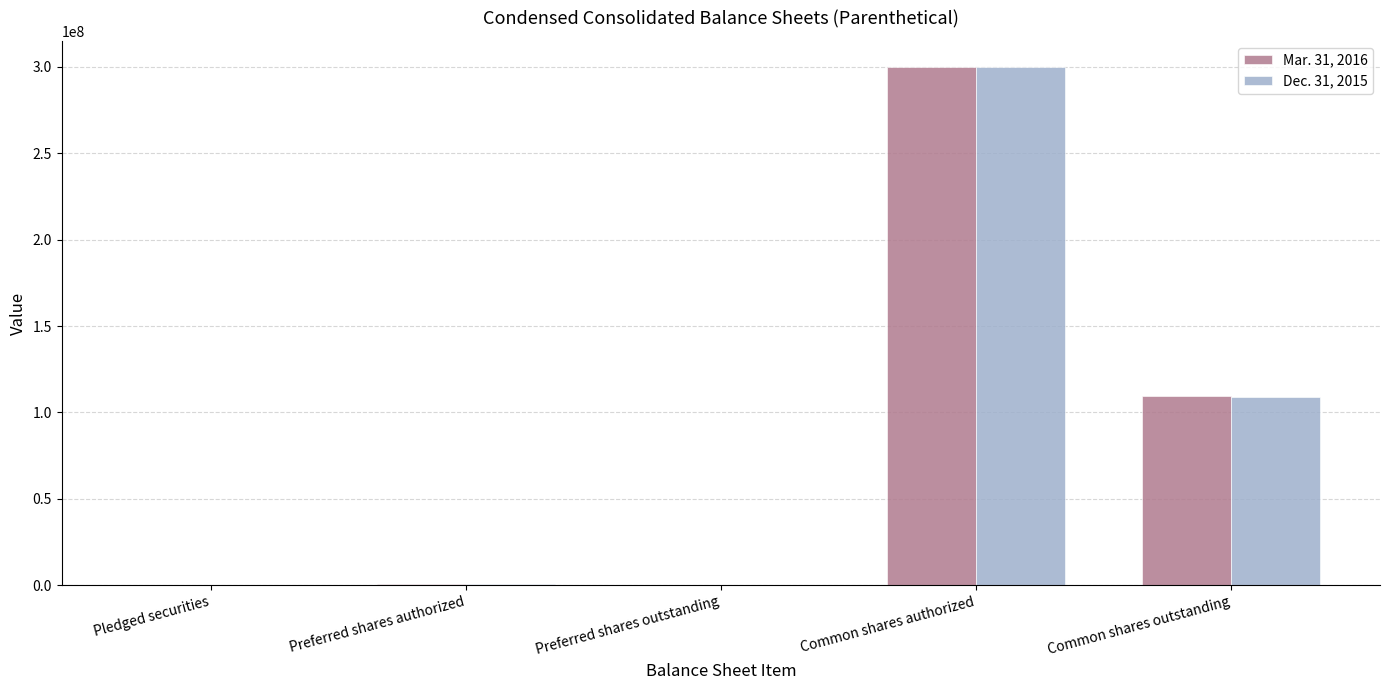

Which category has the highest value in the Dec. 31, 2015 series?

Common shares authorized